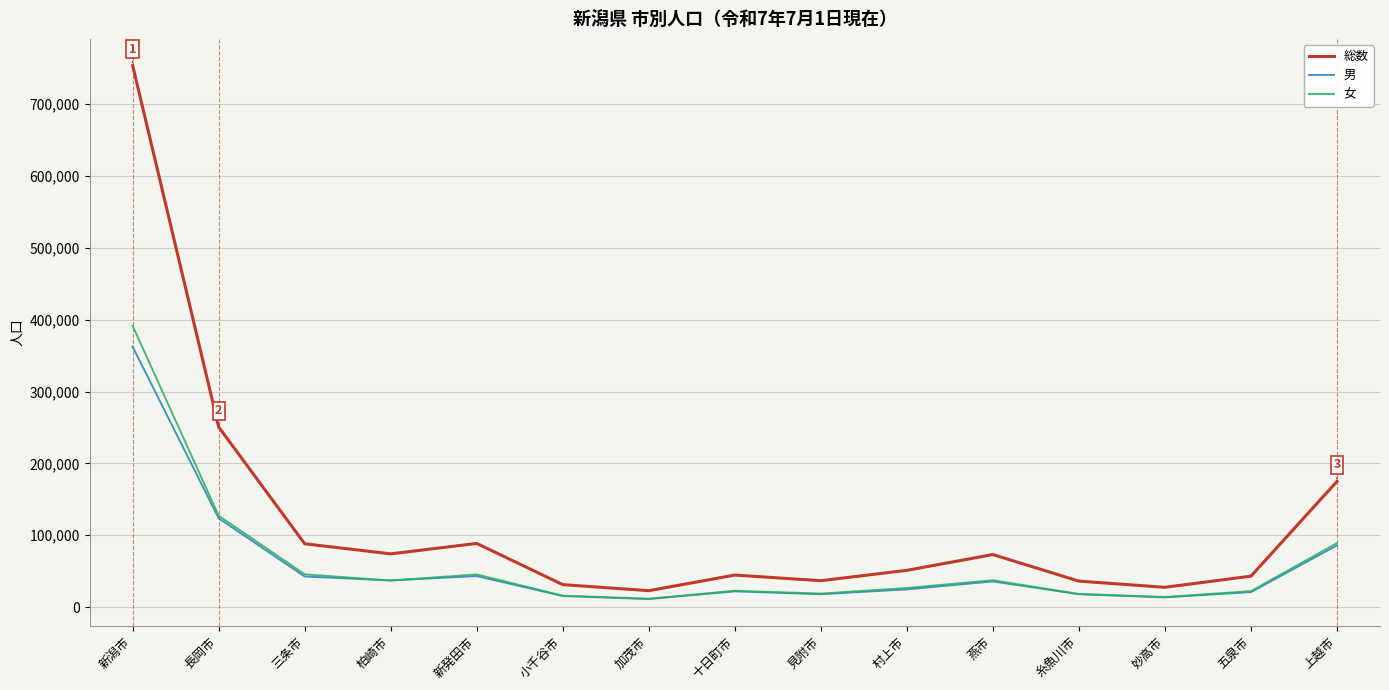

What is the sum of all 女 values?

922724